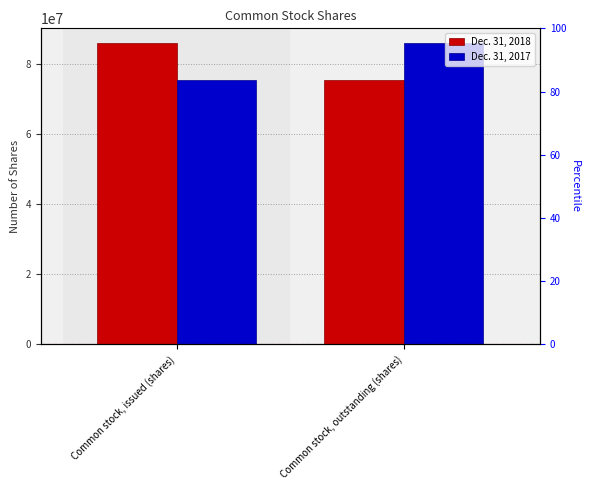

How many Dec. 31, 2017 values are between 75478202 and 85867044?

2